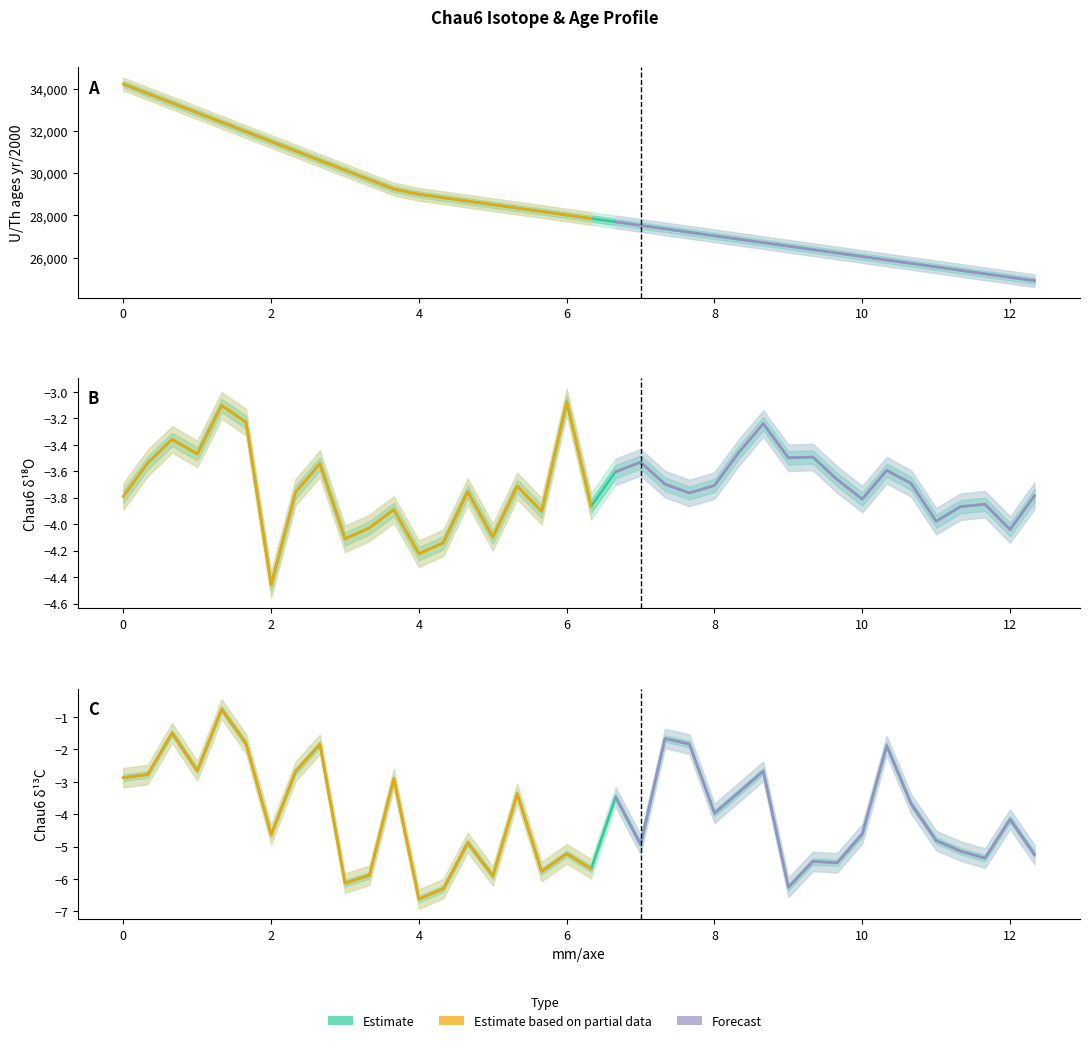

True or false: U_Th_ages and delta13C cross at least once.

False